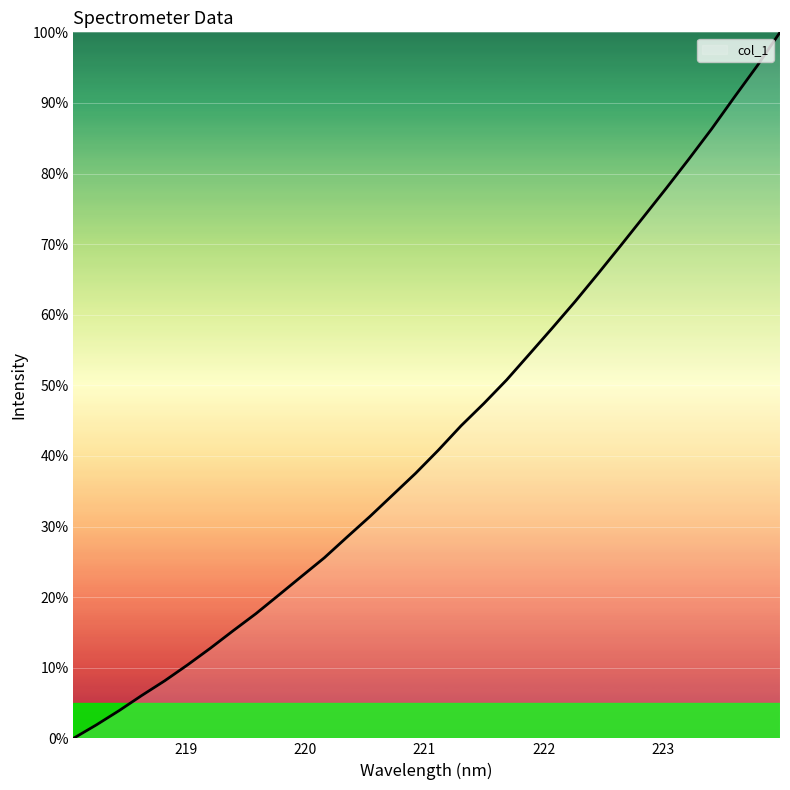

What is the maximum value shown in the chart?

100.0